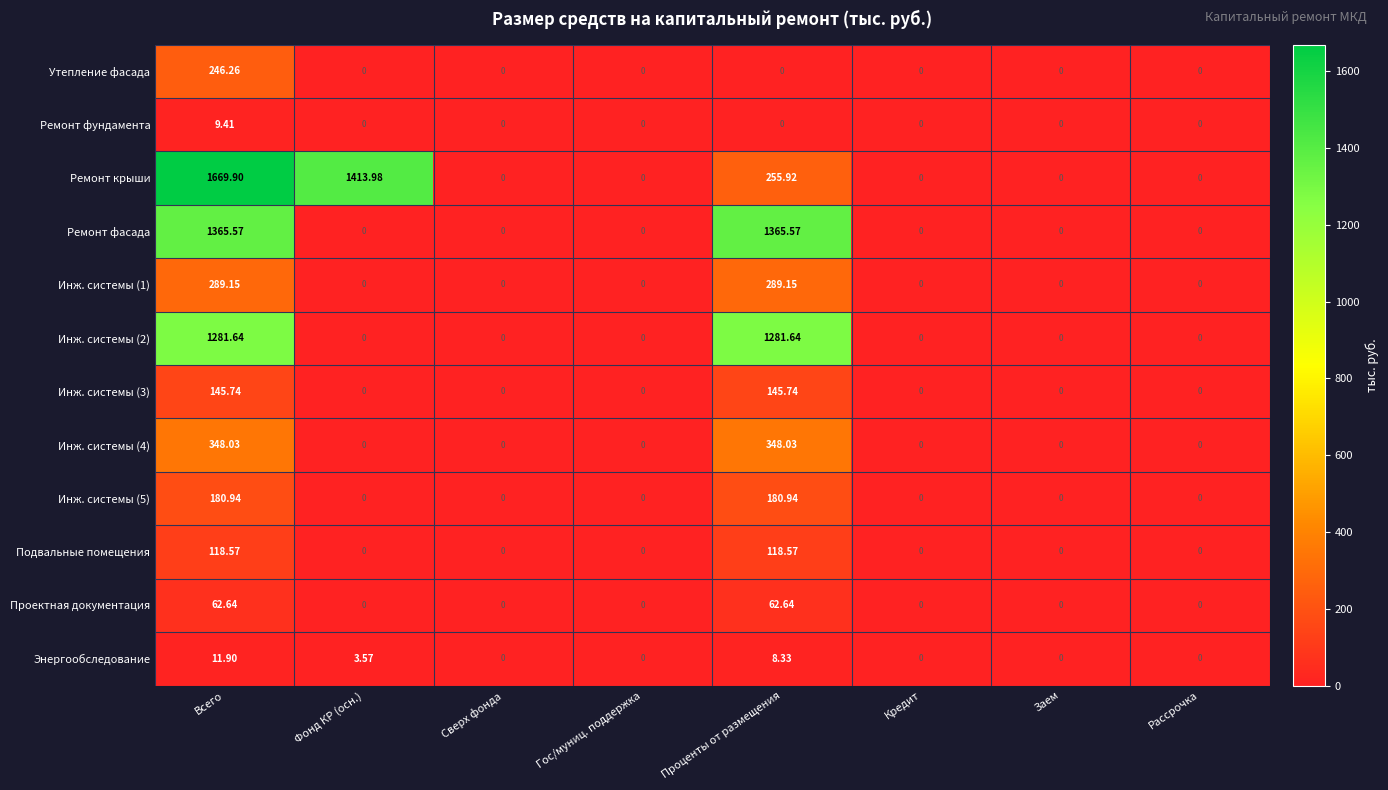

Which series has the widest spread of values?

Ремонт крыши